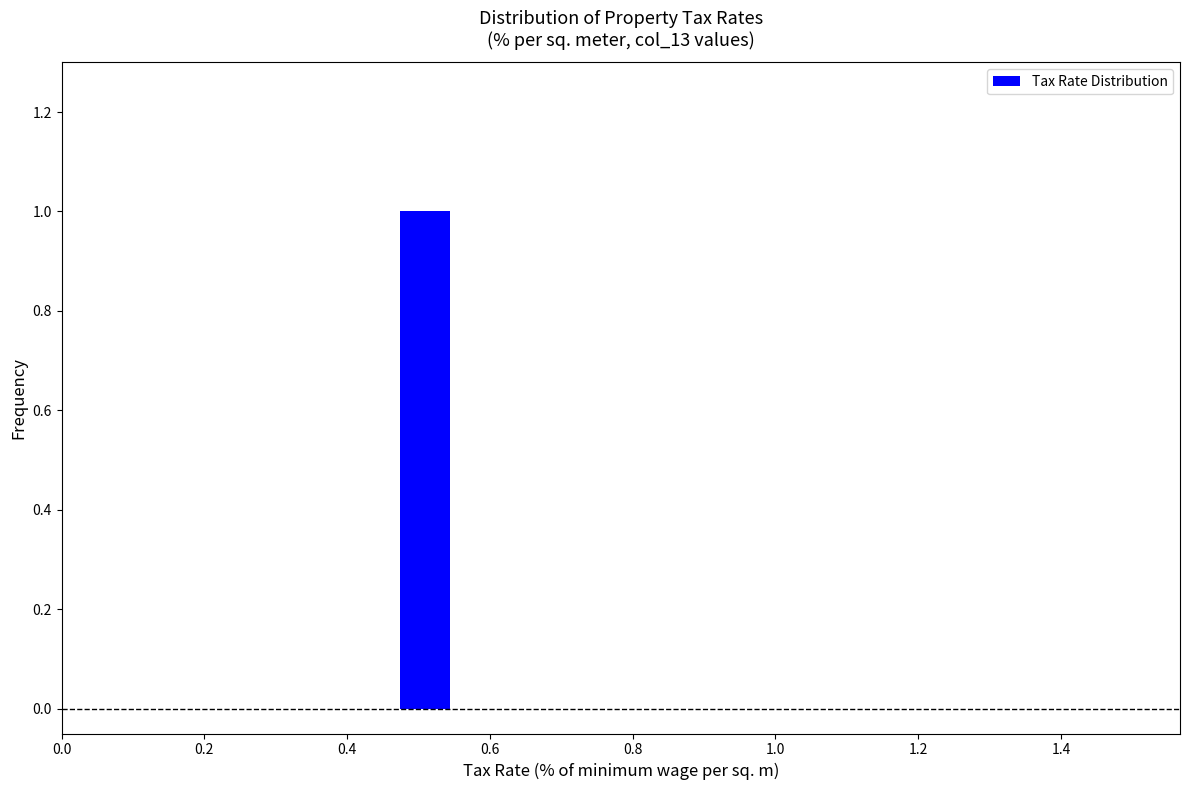

Read against the x-axis, roughly where is the centre of the tallest bar?

0.50